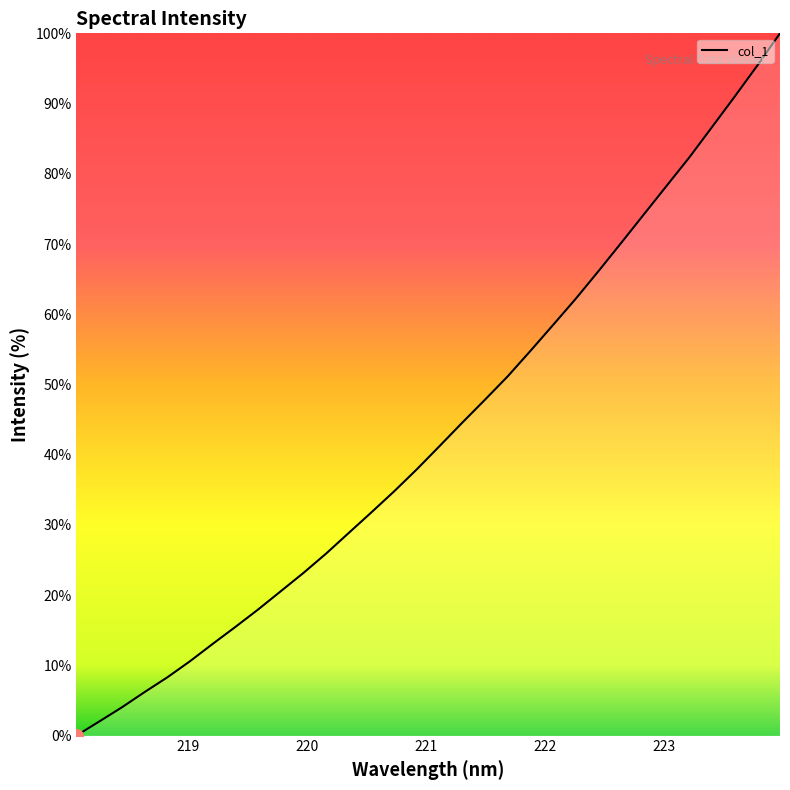

Does the chart display data point markers on the line(s)?

No